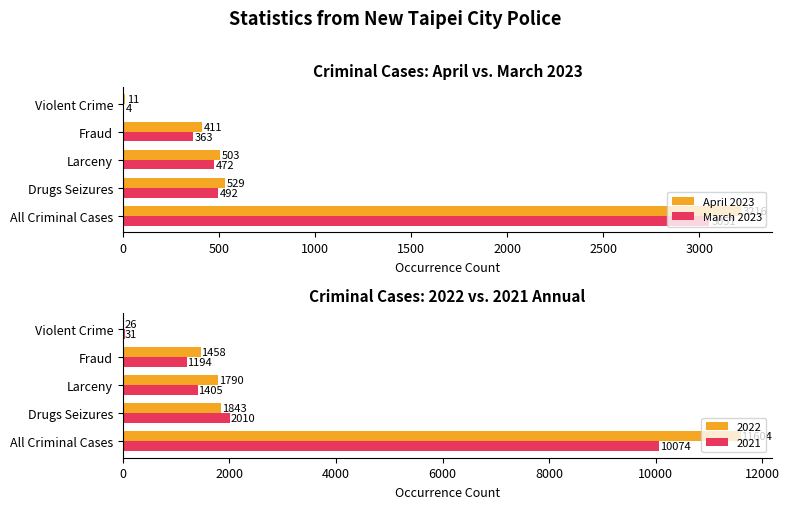

At how many categories does at least one series exceed 1515?

1